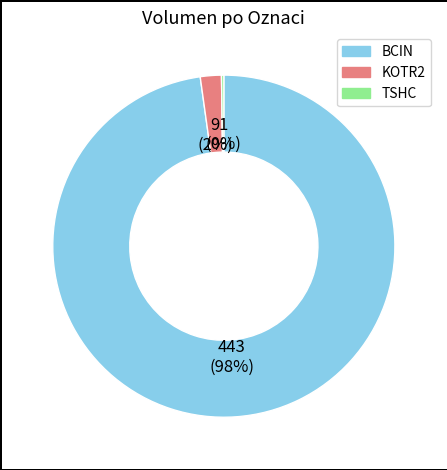

To the nearest percent, what is the average slice percentage?

33%